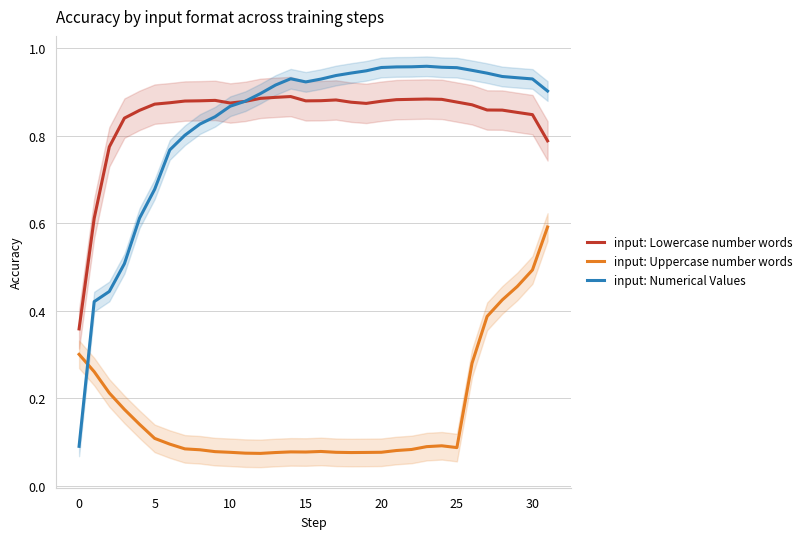

What is the difference between the highest and lowest values at 31?

0.3